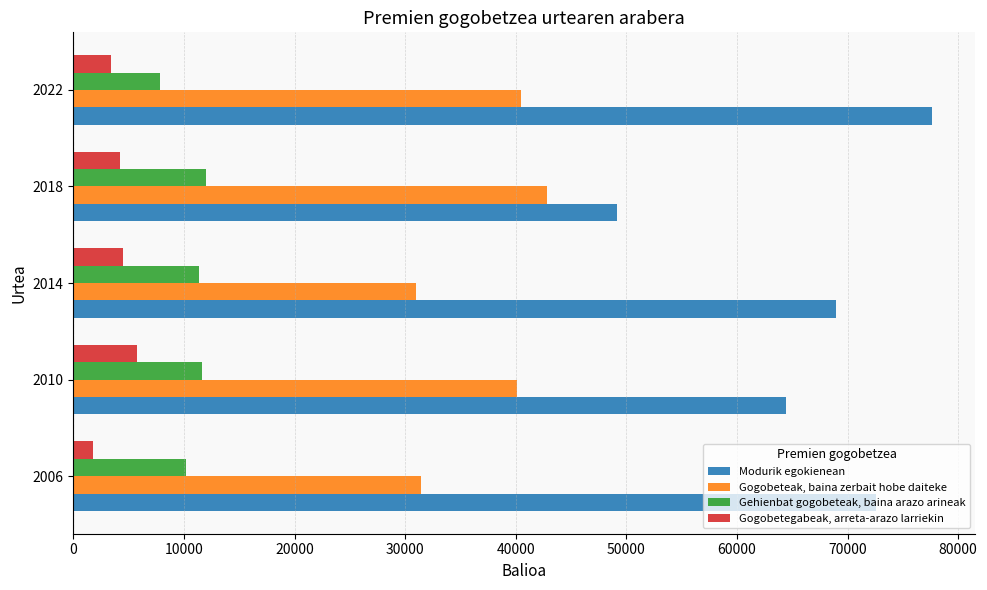

The value of Gogobetegabeak, arreta-arazo larriekin at 2006 is 1821.5. True or false?

True